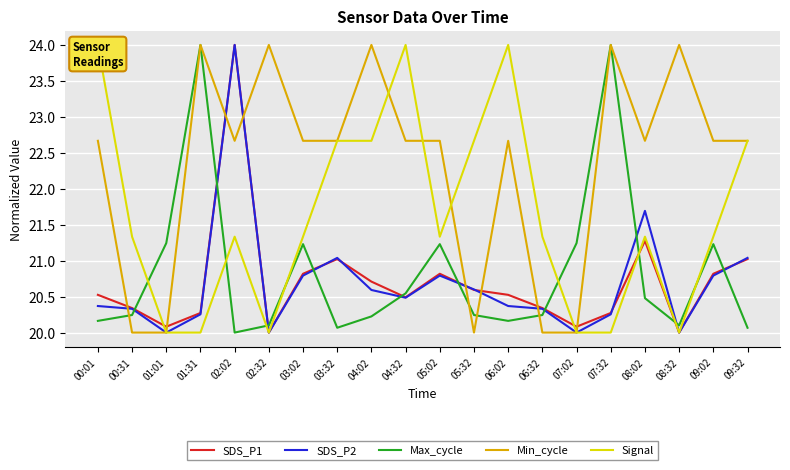

How many series are shown in this chart?

5